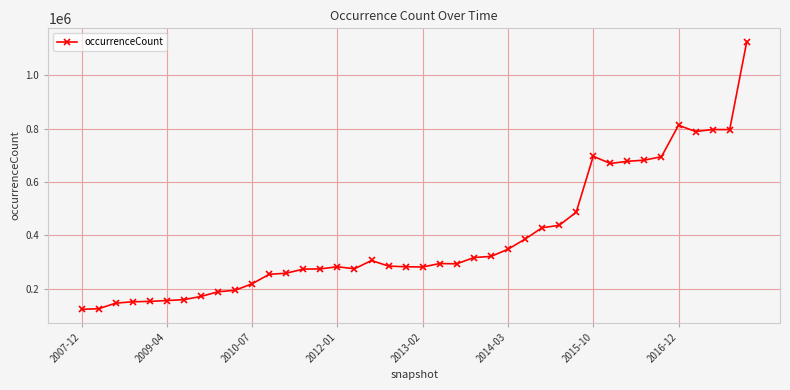

What is the sum of all values?

15586747